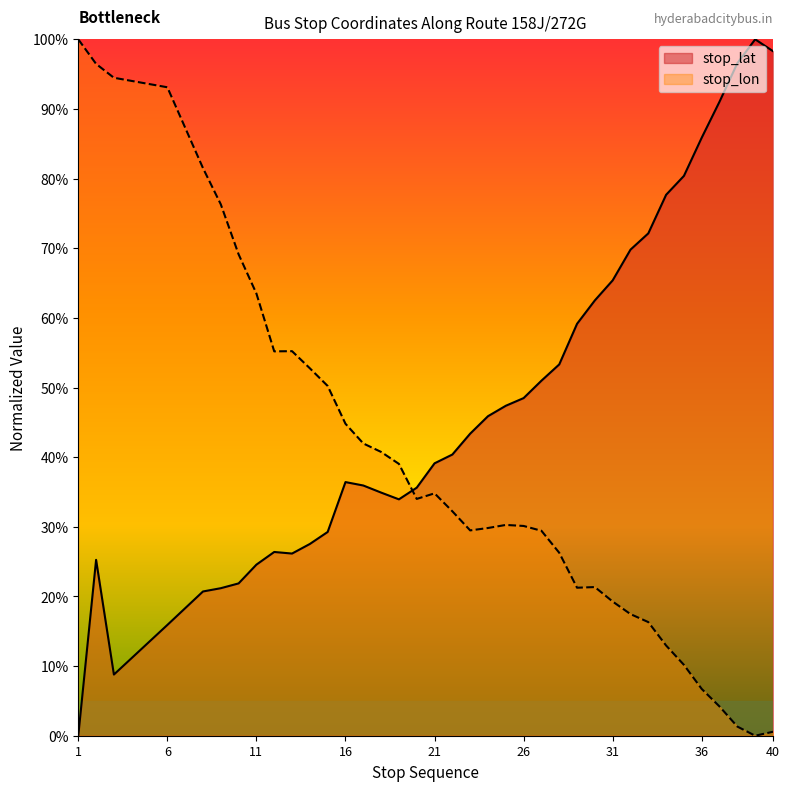

What is the difference between the maximum and minimum values in the stop_lat series?

100.0